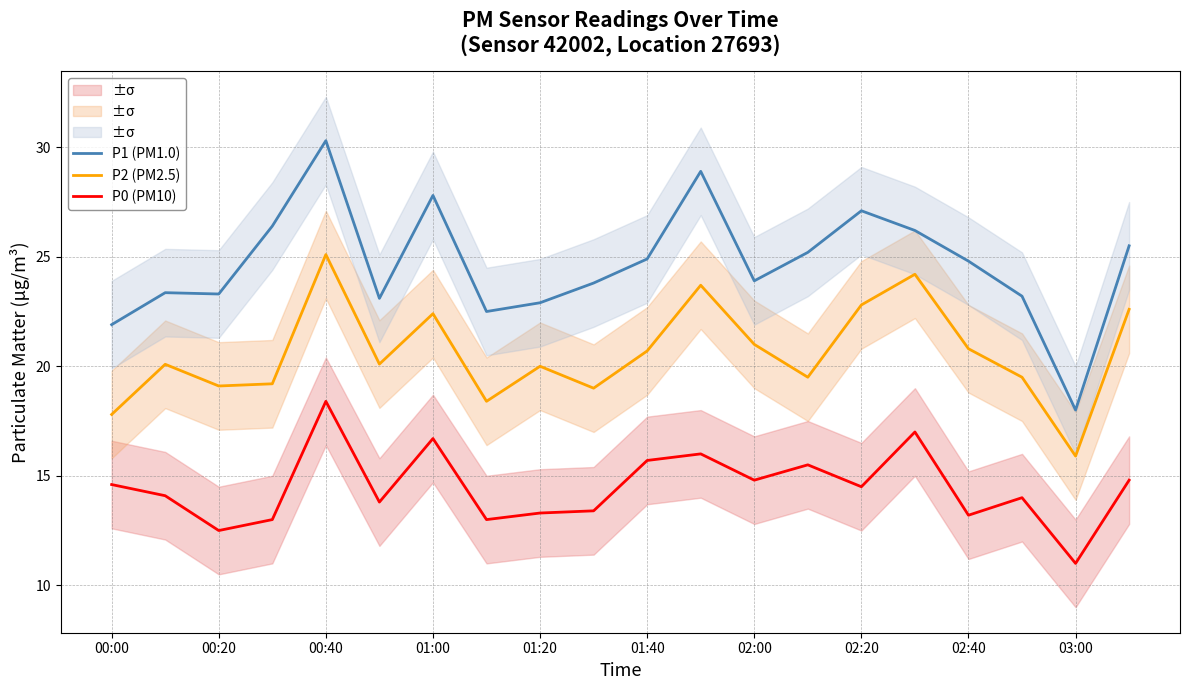

True or false: P0 (PM10) and P1 (PM1.0) cross at least once.

False